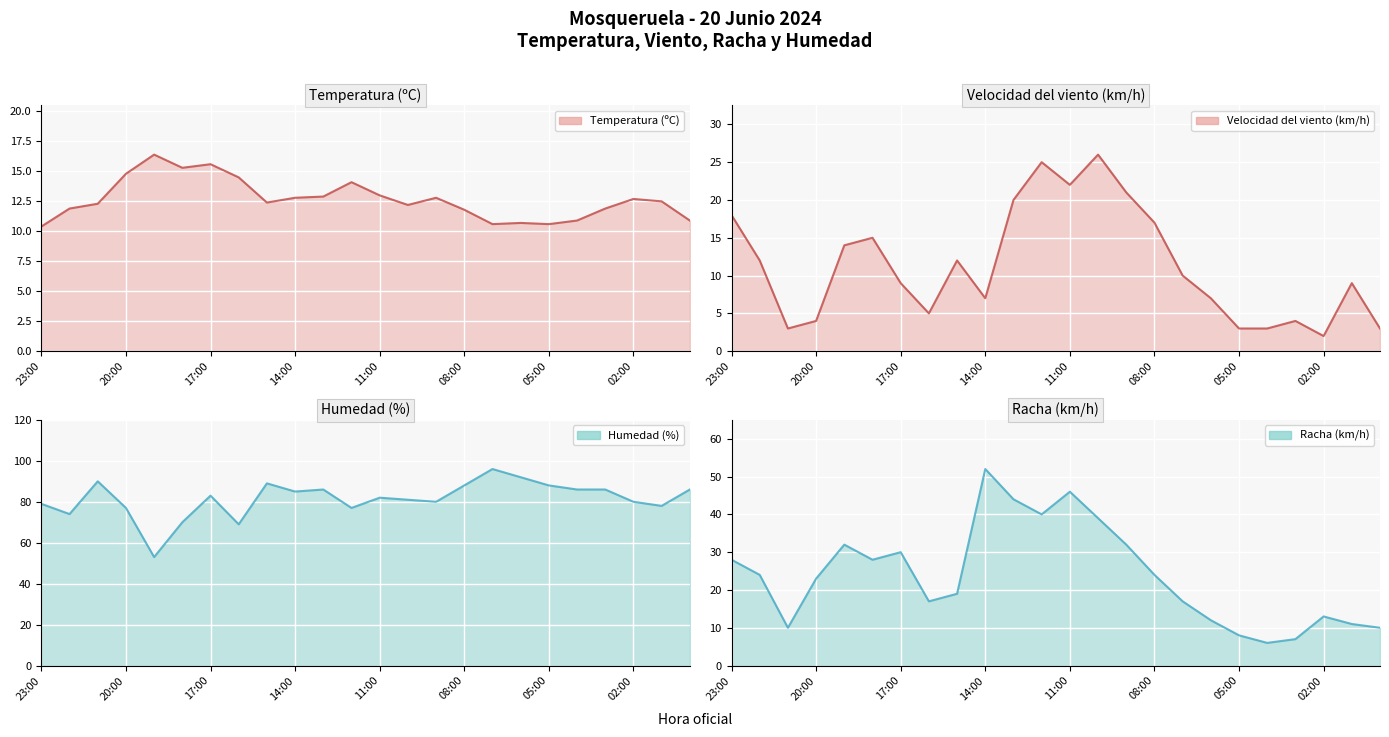

What are all the series names shown in the legend?

Temperatura (ºC), Velocidad del viento (km/h), Humedad (%), Racha (km/h)